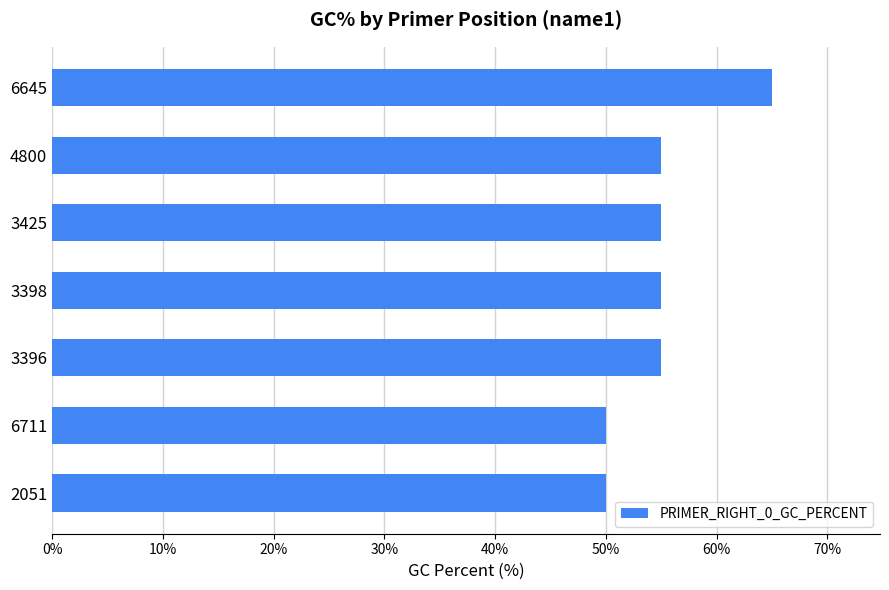

What is the difference between the maximum and minimum values?

15